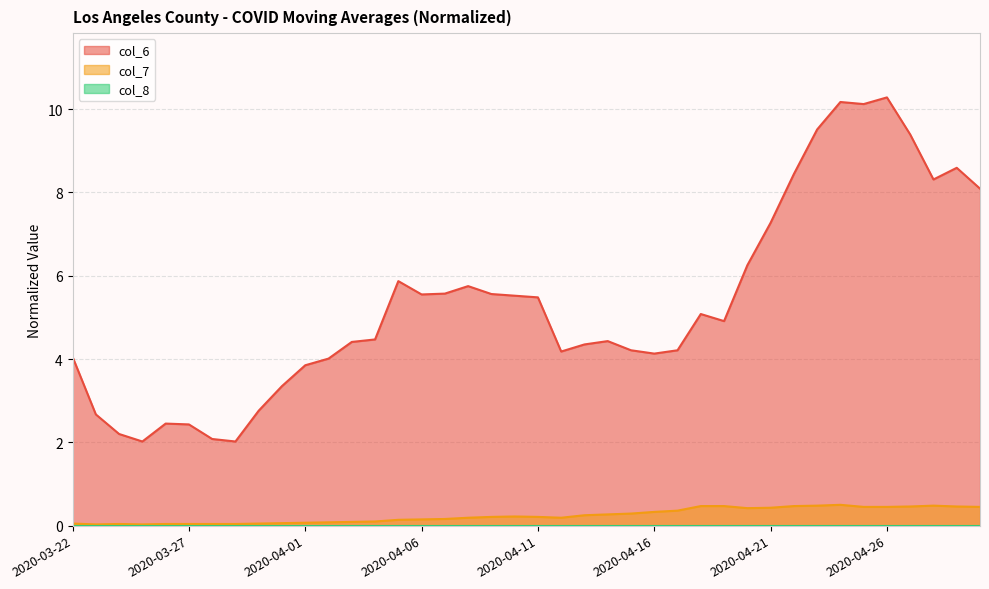

At which category is the sum across all series the highest?

2020-04-26